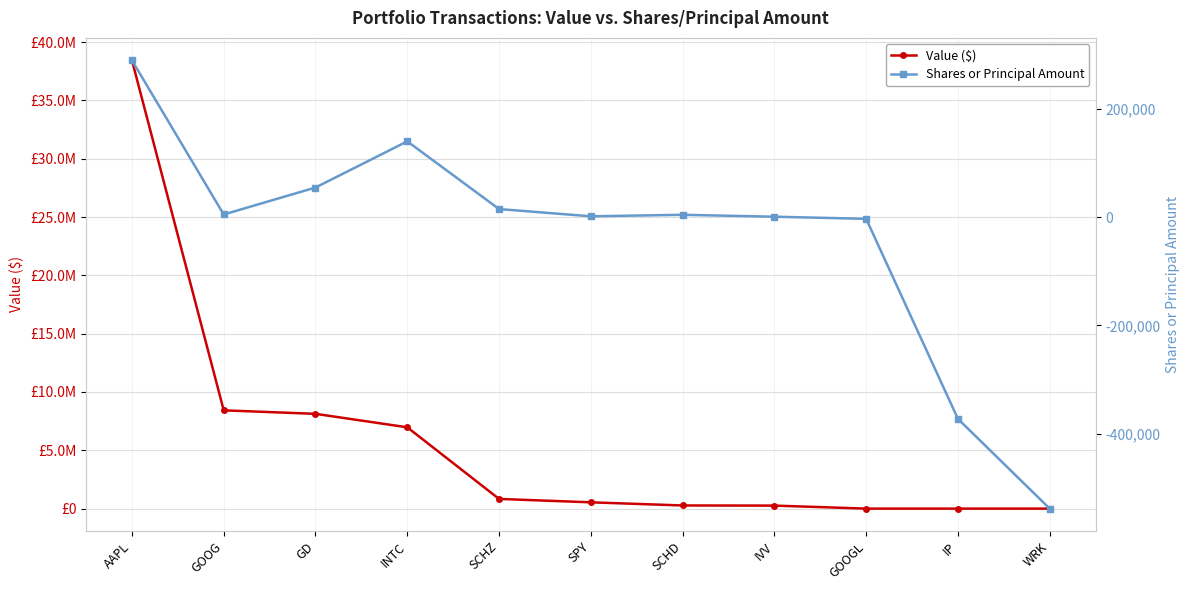

How many lines are shown in the chart?

2